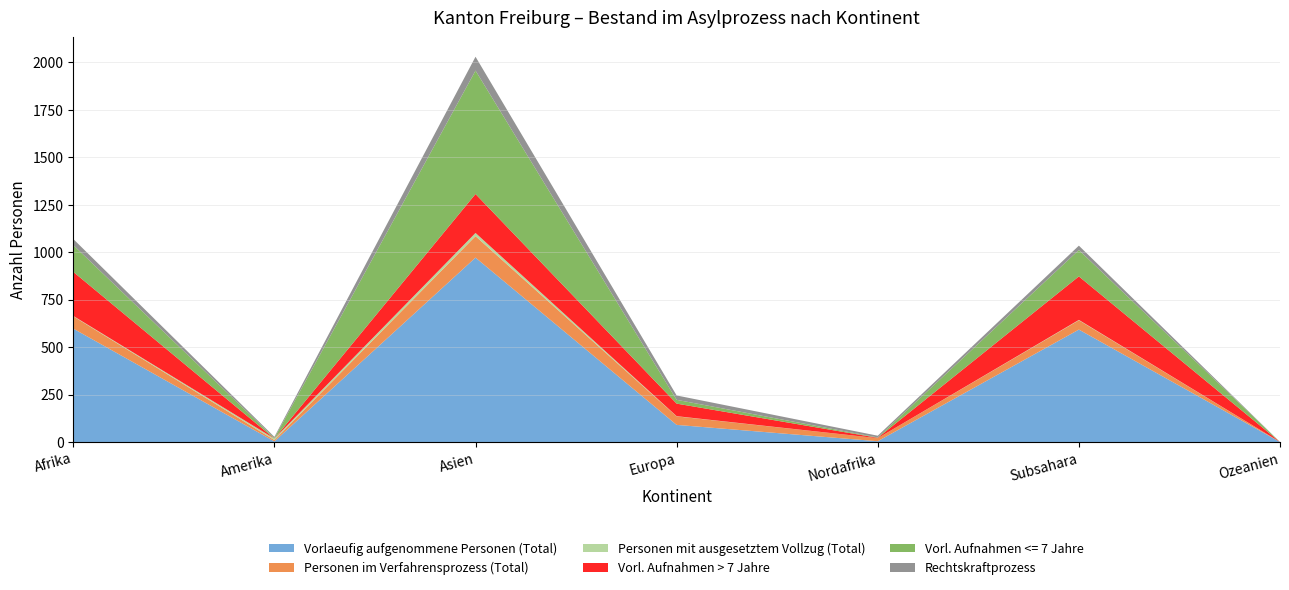

Reading left to right, transcribe all the data shown in this chart.

Vorlaeufig aufgenommene Personen (Total): 597	3	971	90	4	592	0
Personen im Verfahrensprozess (Total): 65	7	113	45	16	49	0
Personen mit ausgesetztem Vollzug (Total): 2	8	17	1	0	2	0
Vorl. Aufnahmen > 7 Jahre: 232	0	205	66	2	229	0
Vorl. Aufnahmen <= 7 Jahre: 141	3	650	20	2	139	0
Rechtskraftprozess: 32	6	73	23	9	23	0